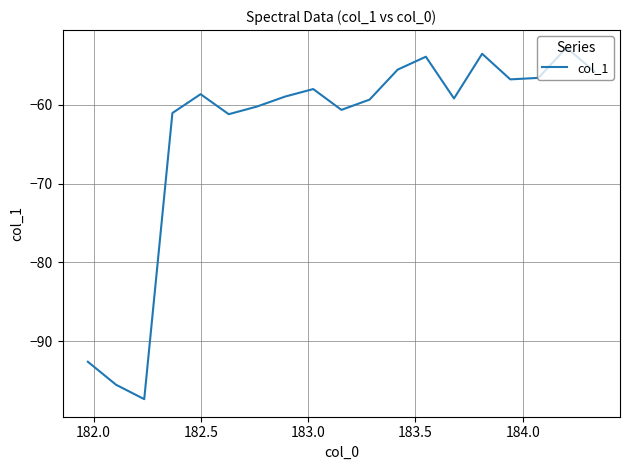

Count the number of data series in this chart.

1